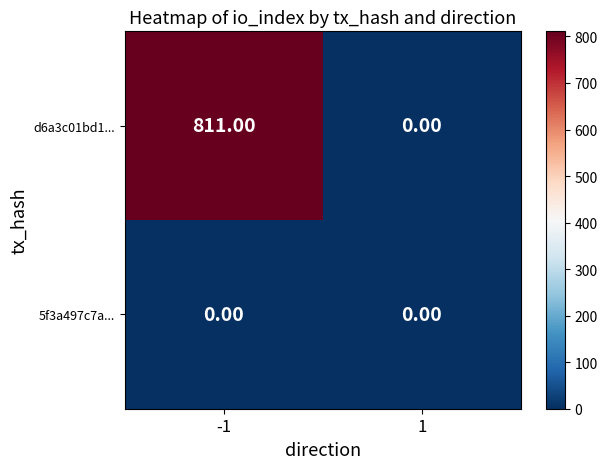

Which series has the largest total across all categories?

d6a3c01bd1...